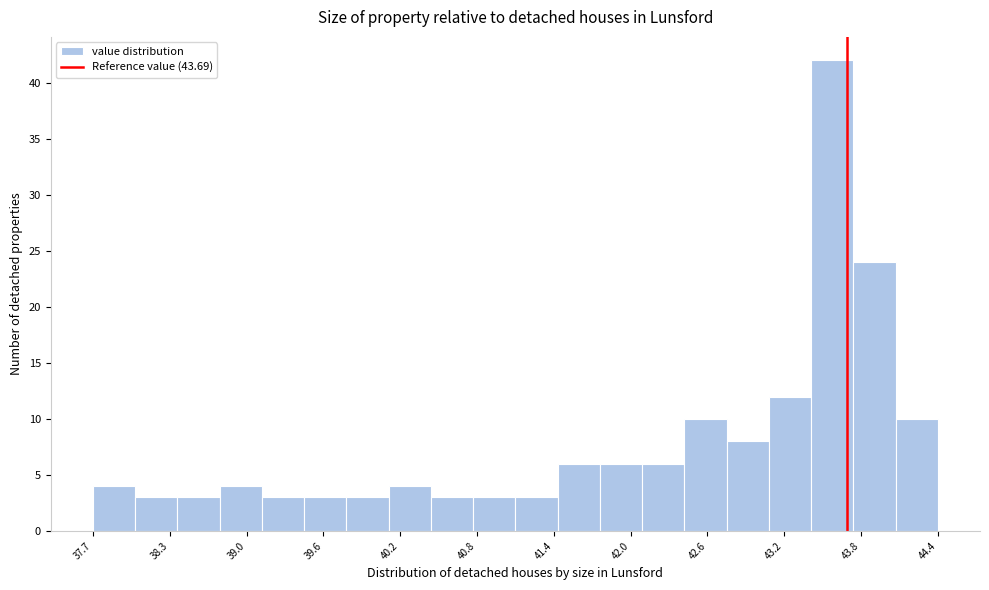

Around what value on the x-axis is the tallest bar? Give the approximate position of its centre, as read against the axis.

43.6